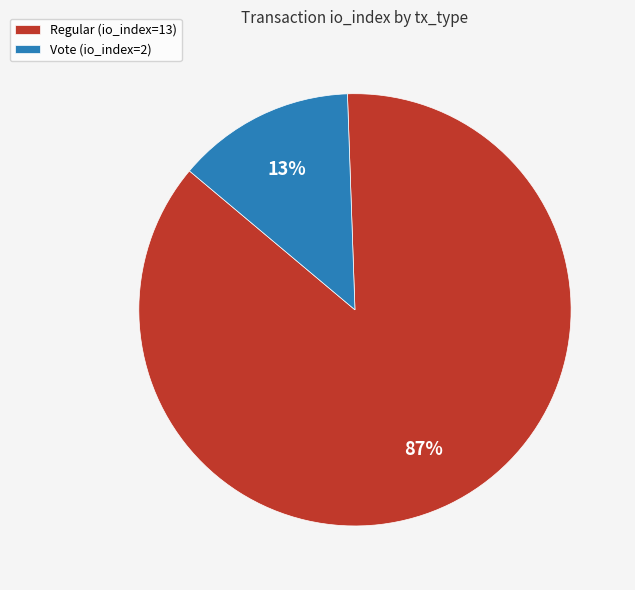

What percentage is the Vote (io_index=2) slice, to the nearest percent?

13%